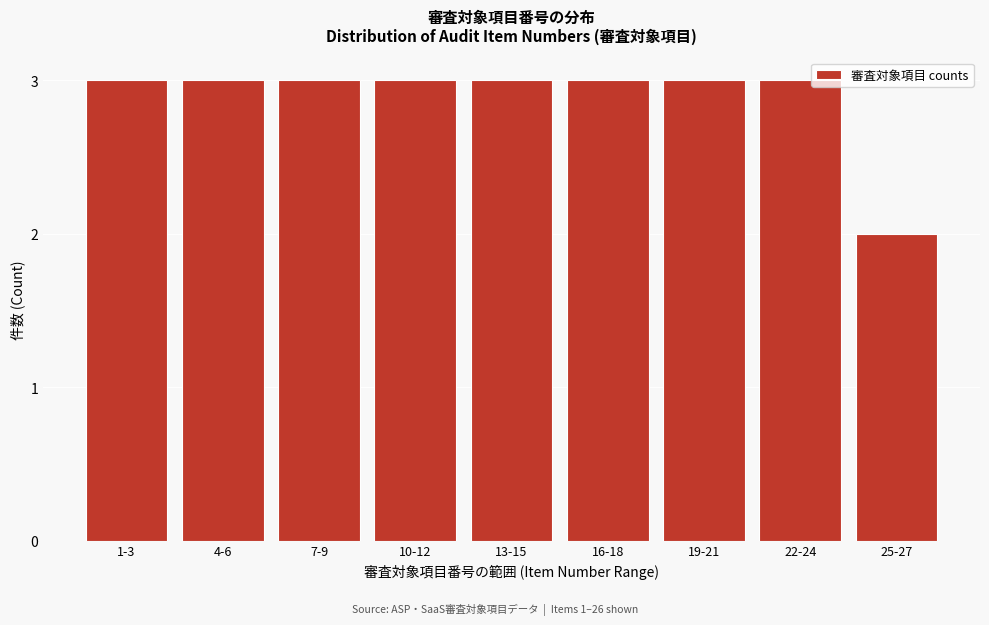

Reading left to right, list all the values displayed in this chart.

3	3	3	3	3	3	3	3	2